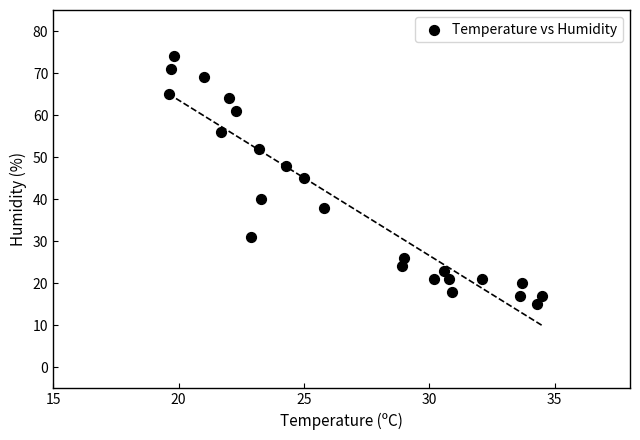

What is the range of Y values (max minus min)?

59